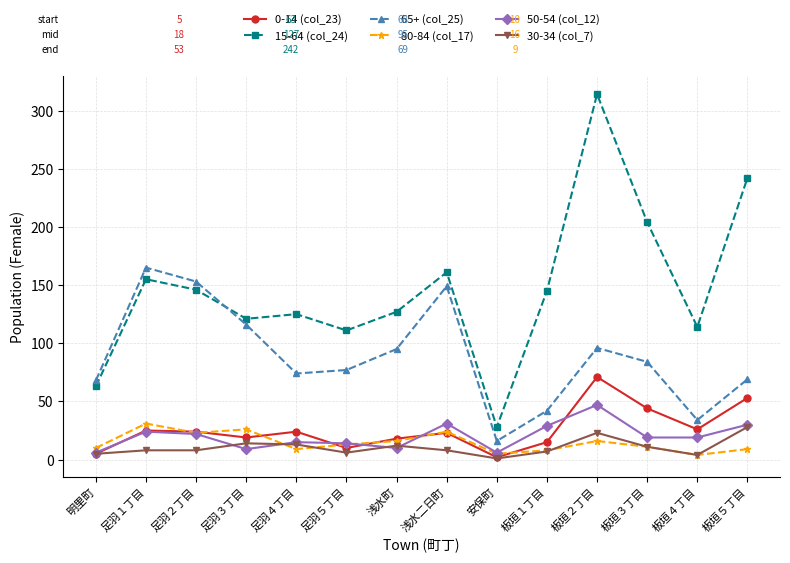

What is the greatest value displayed?

314